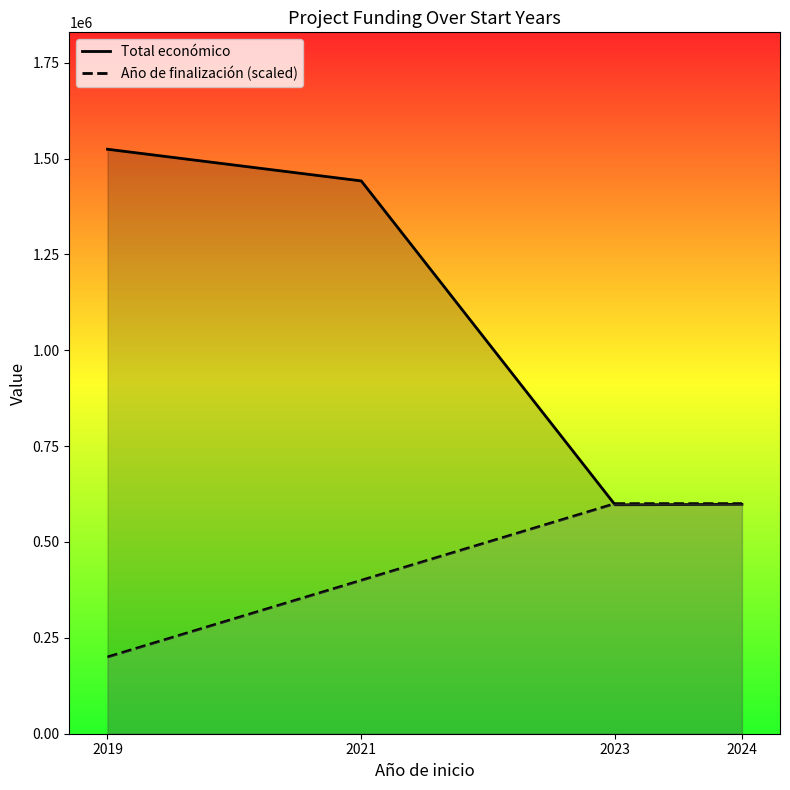

Which series has the largest total across all categories?

Total económico